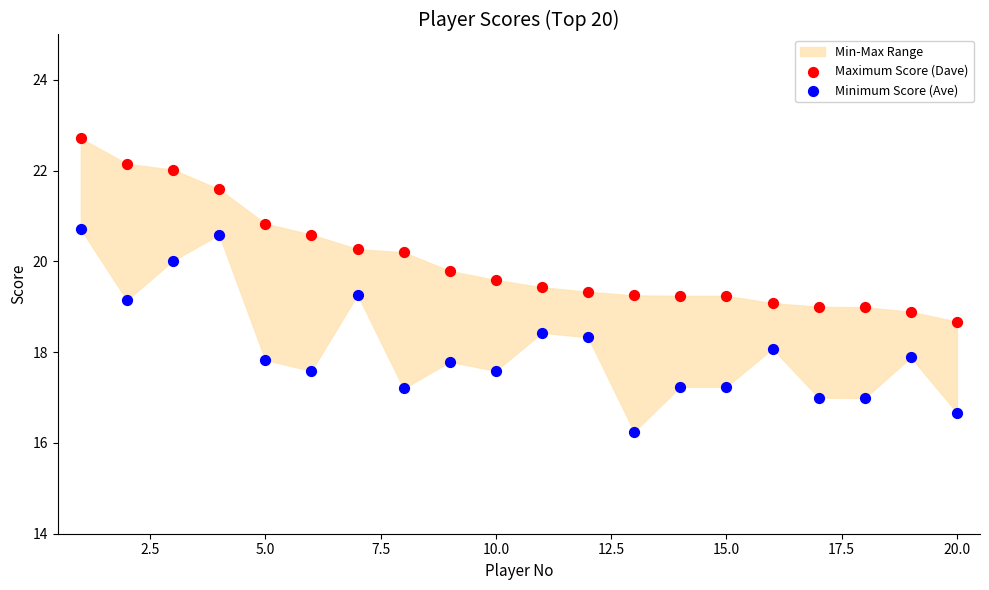

Which series has the widest spread of Y values?

Minimum Score (Ave)